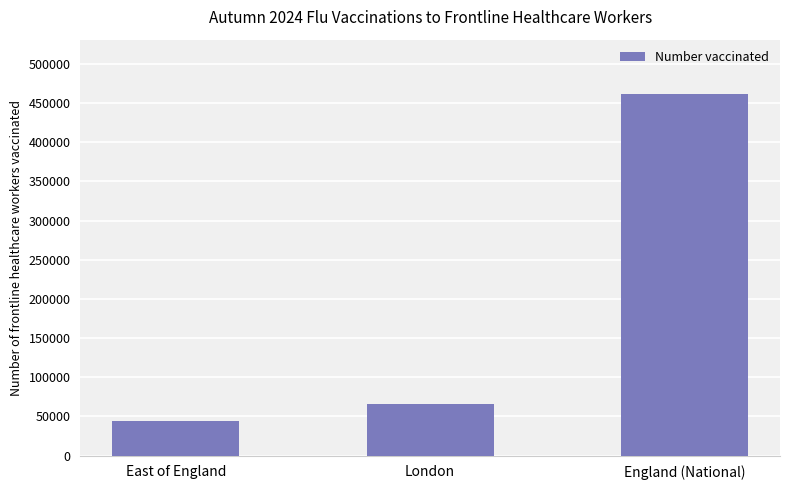

Which label corresponds to the smallest value in the chart?

East of England